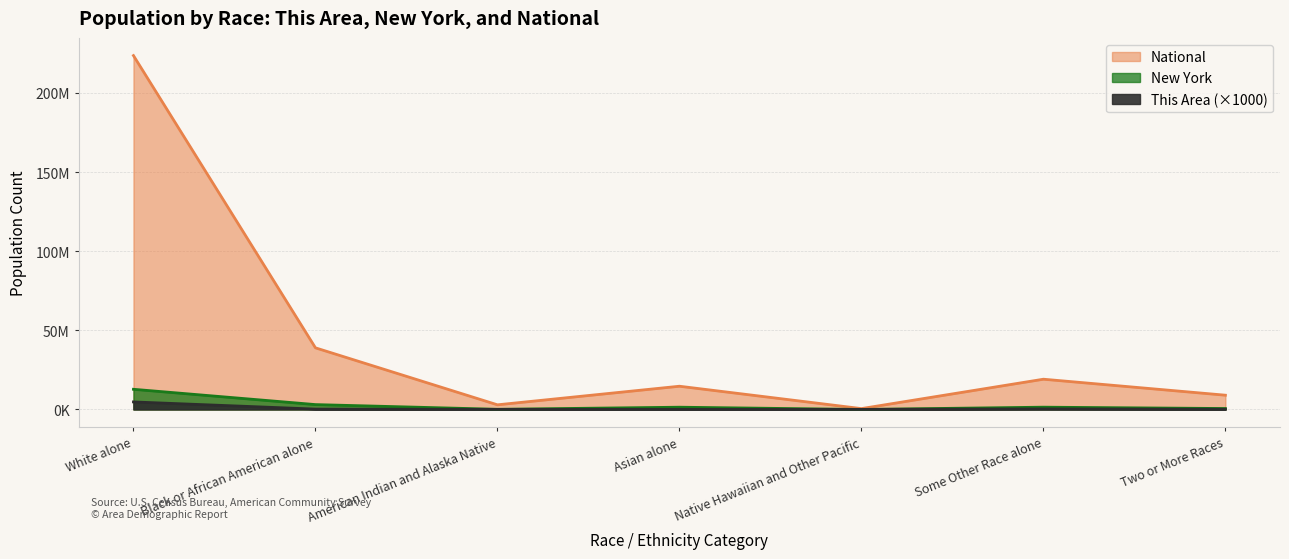

What are all the series names shown in the legend?

This Area, New York, National